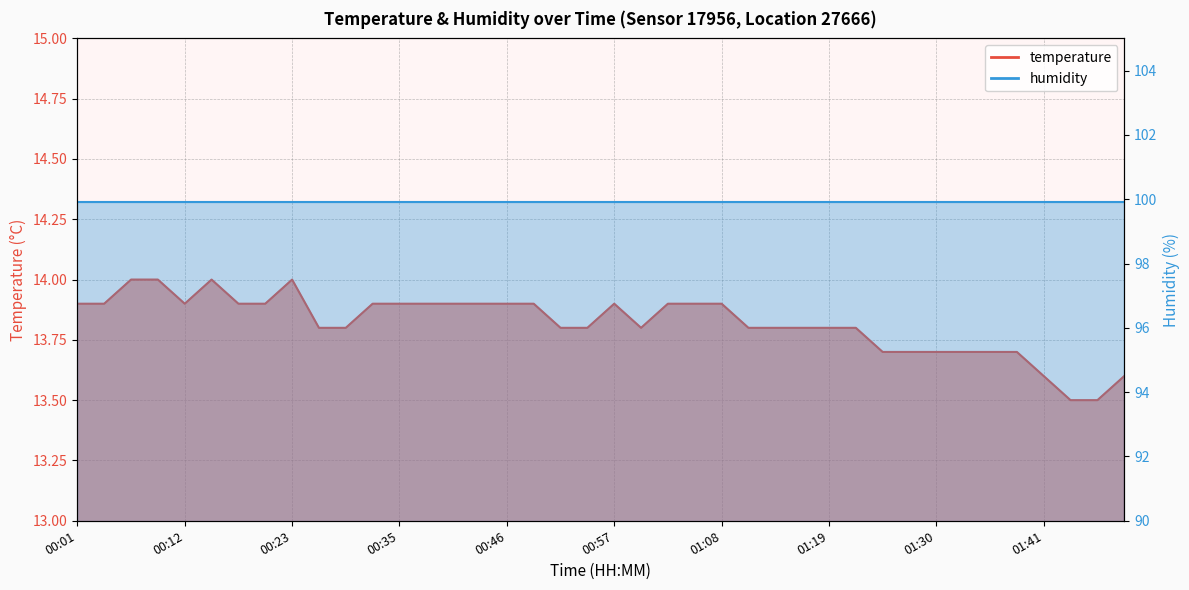

Is it true that the value at 01:33 is 13.7?

True